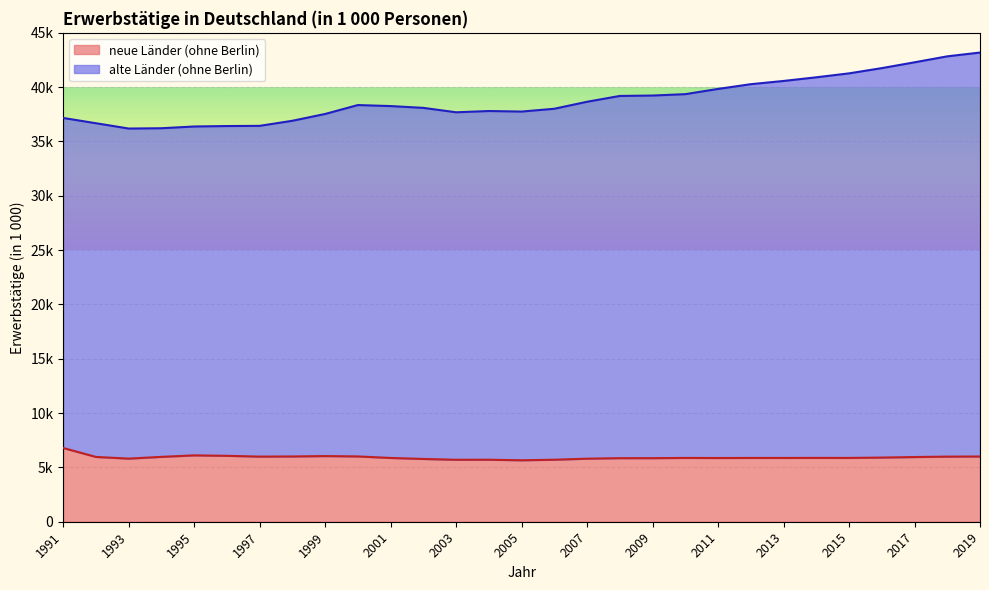

What is the sum of the alte Länder (ohne Berlin) values at 2013 and 2008?

79763.5